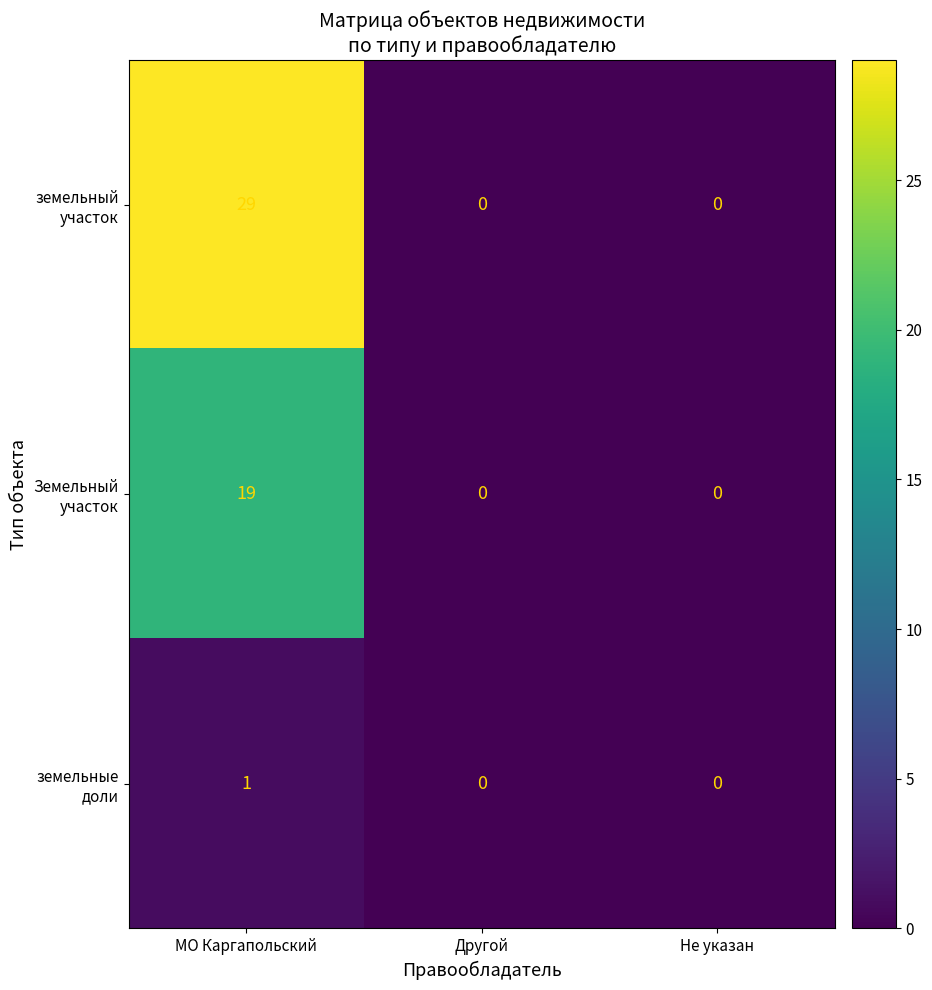

Which label corresponds to the largest value in the chart?

МО Каргапольский